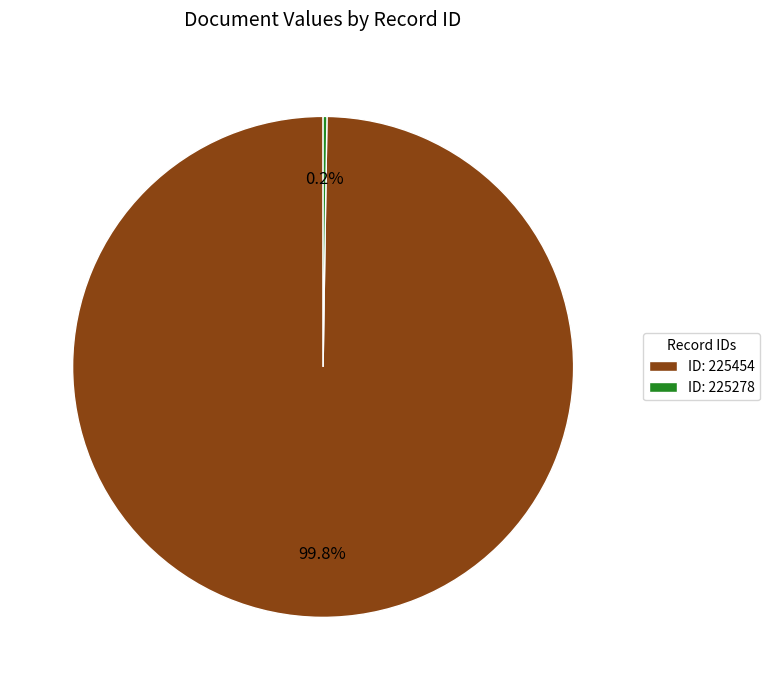

Is there any slice that represents more than half of the pie?

Yes